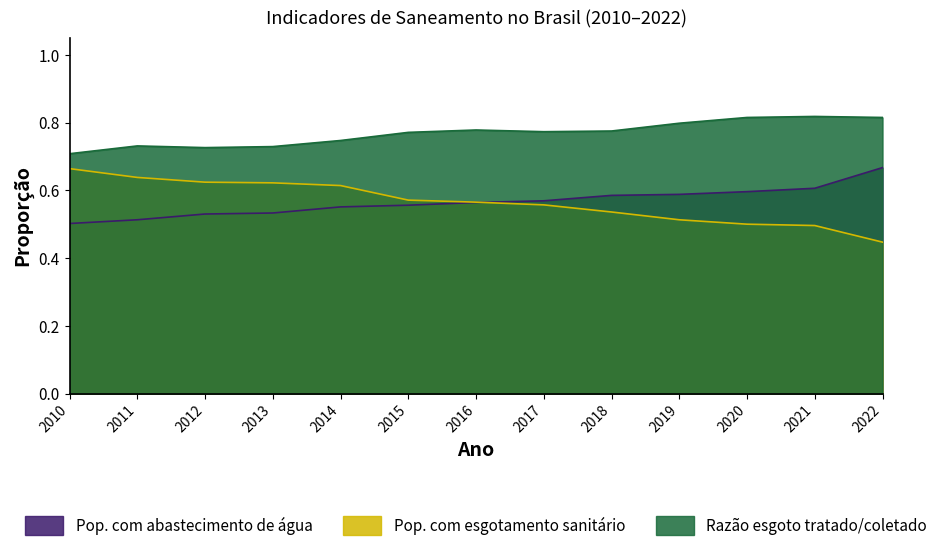

True or false: Pop. com esgotamento sanitário has more than 2 points higher than both neighbors.

False